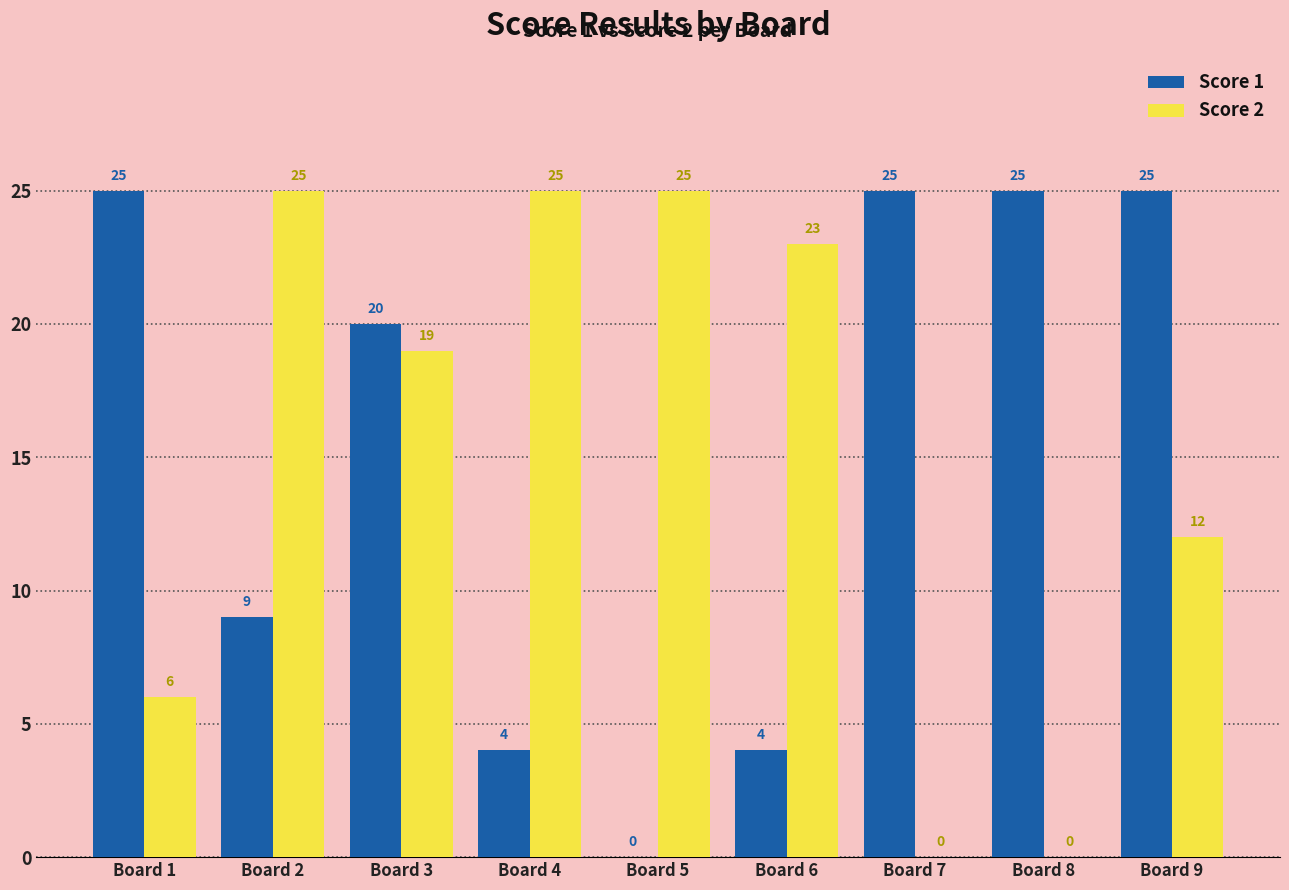

What is the sum of all Score 1 values?

137